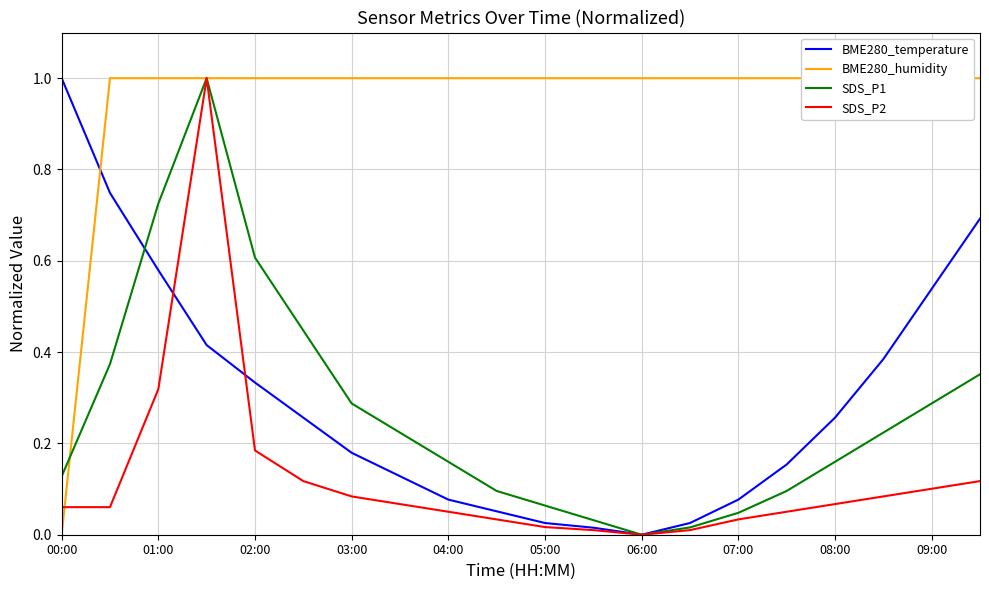

Which series ends up on top after the final intersection of SDS_P1 and BME280_humidity?

BME280_humidity